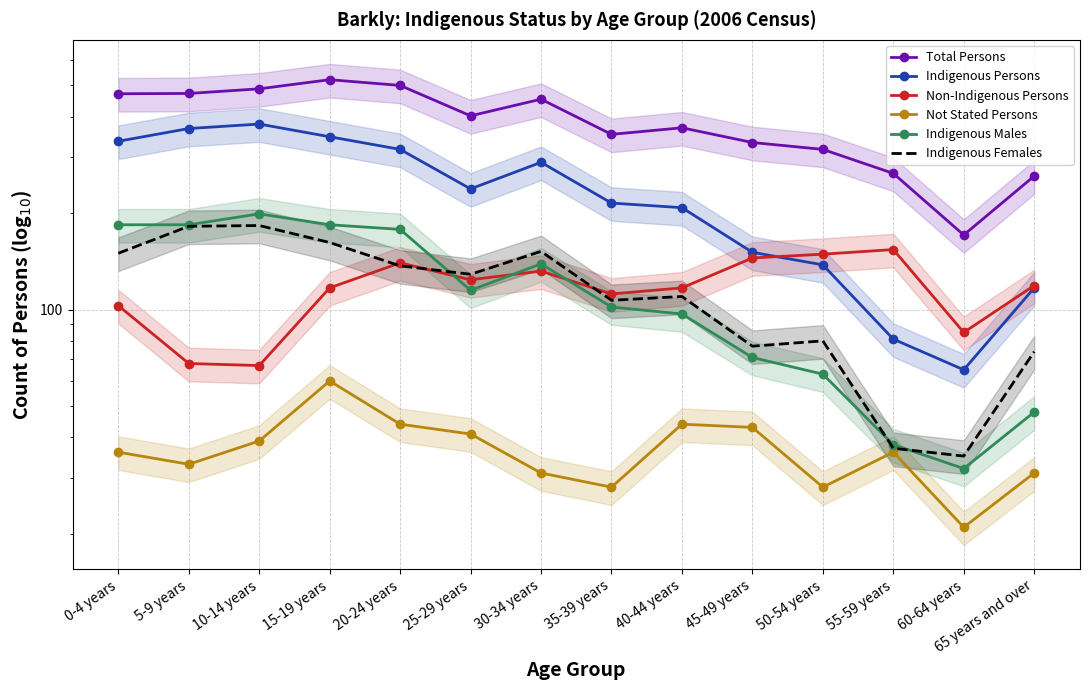

Count the number of categories in the chart.

14